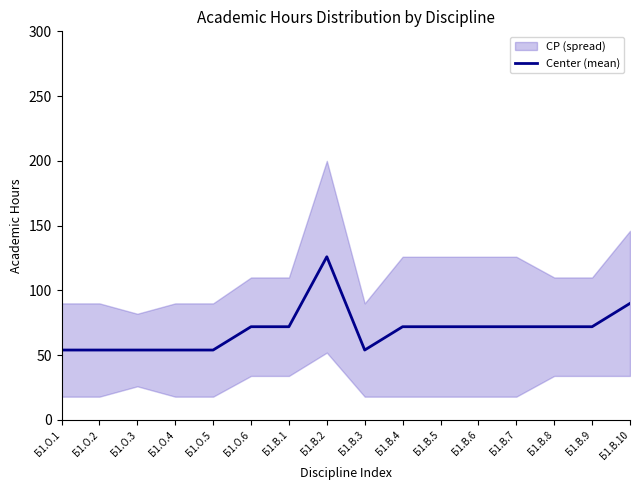

True or false: the data shows 54 at Б1.О.1.

True